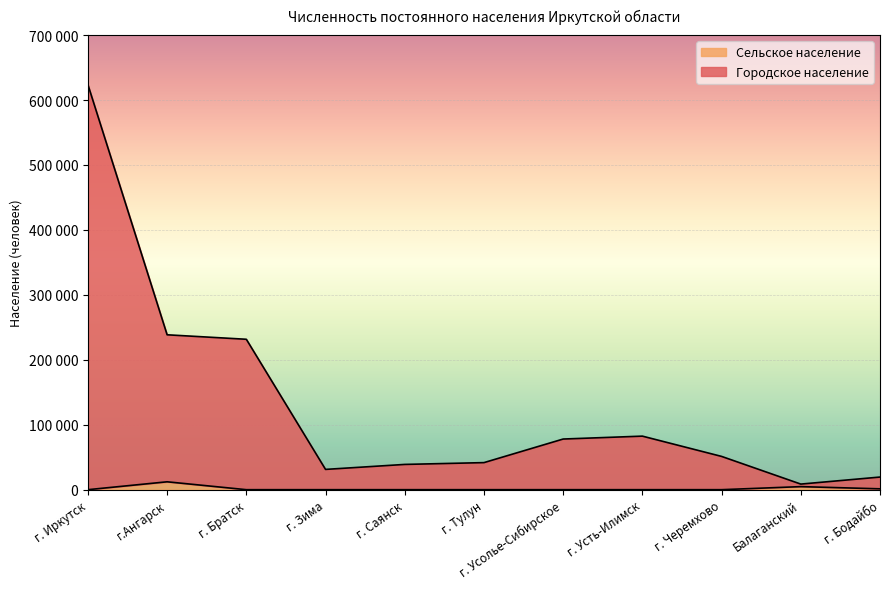

Which has a higher value, г. Саянск or г. Черемхово?

г. Саянск